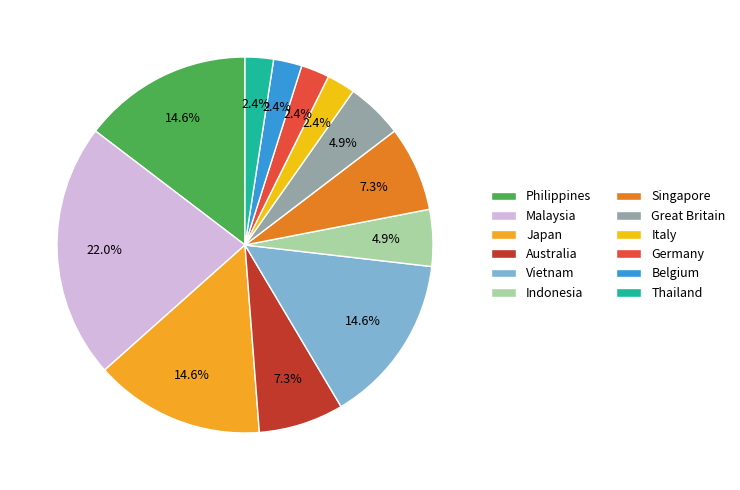

What is the largest slice in the pie chart?

Malaysia